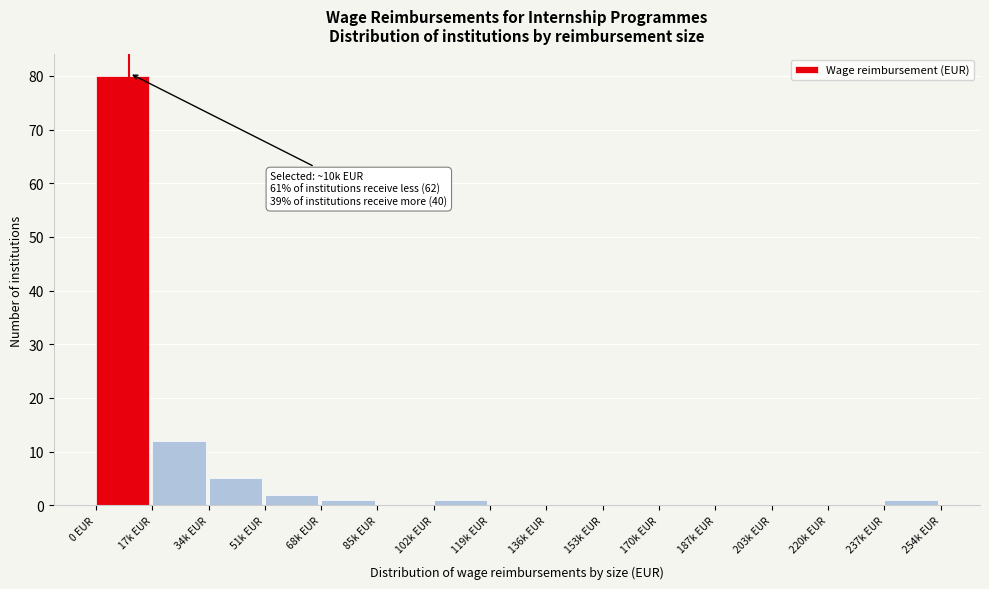

Reading right to left, what are all the values shown in this chart?

237k EUR=1	220k EUR=0	203k EUR=0	187k EUR=0	170k EUR=0	153k EUR=0	136k EUR=0	119k EUR=0	102k EUR=1	85k EUR=0	68k EUR=1	51k EUR=2	34k EUR=5	17k EUR=12	0 EUR=80